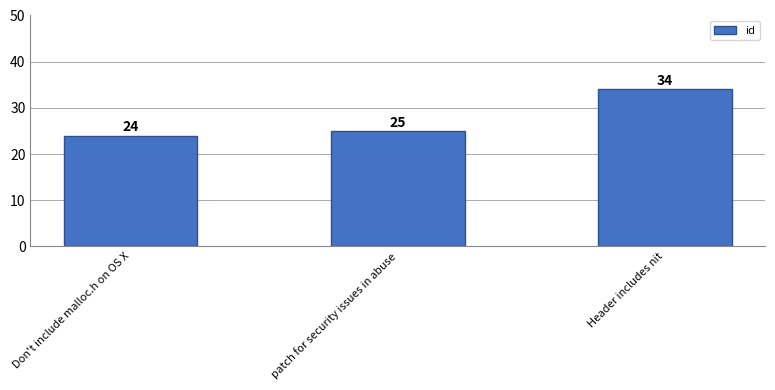

At which category does the chart reach its minimum across all series?

Don't include malloc.h on OS X